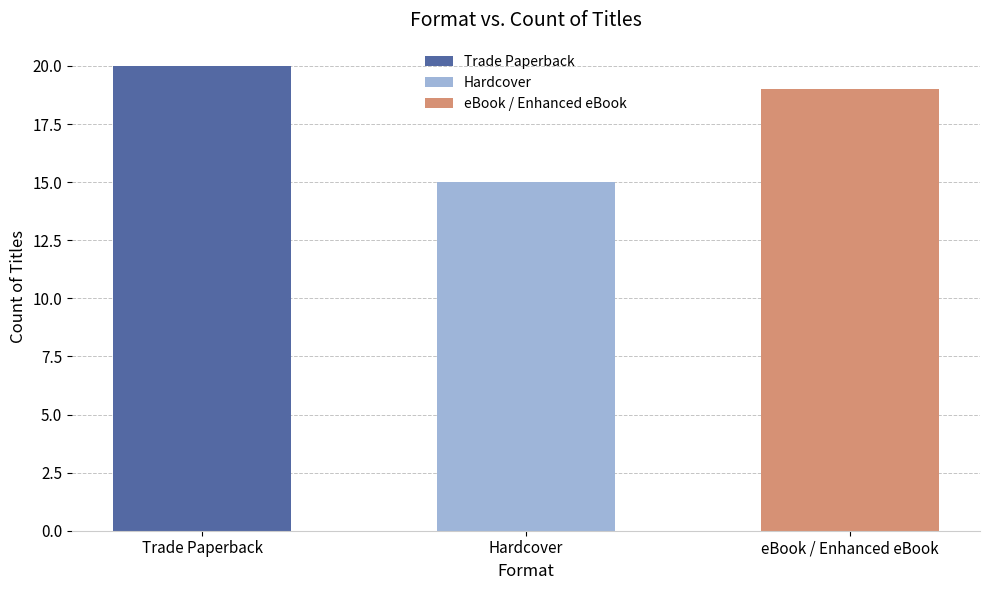

Where is the data nearest to the value 14?

Hardcover